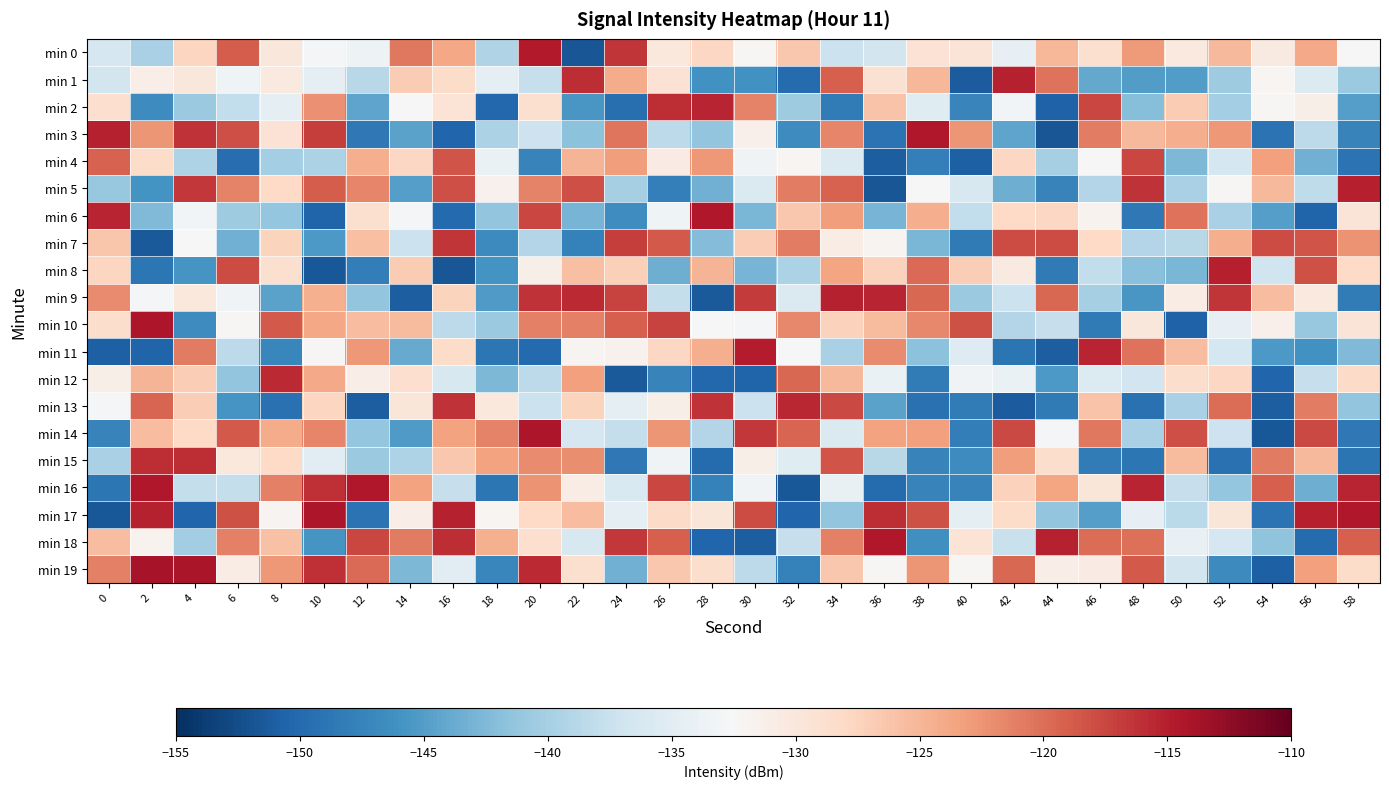

What is the difference between the highest and lowest values at 16?

36.6